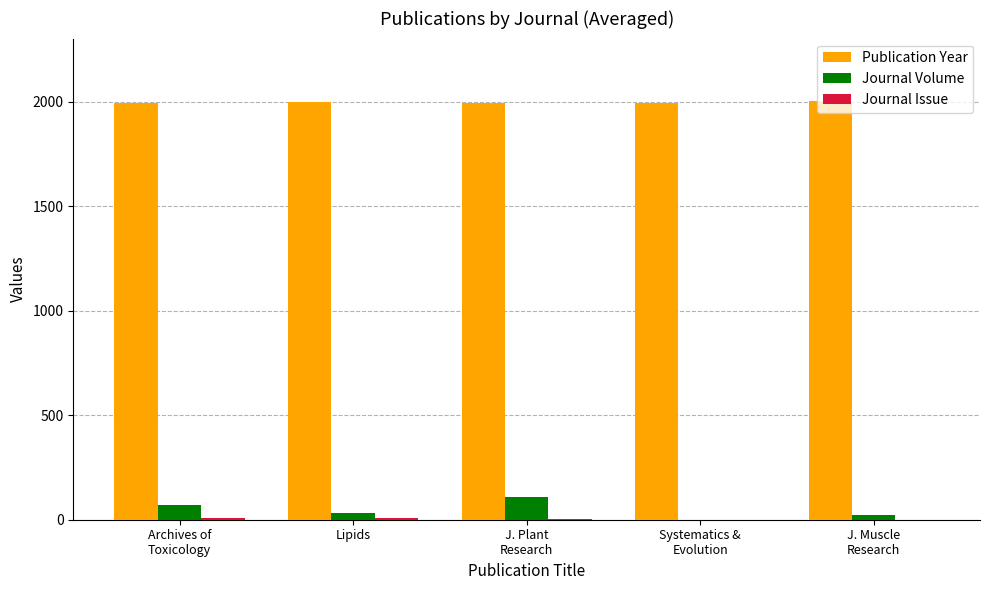

Is the value of Publication Year at J. Muscle
Research greater than the value of Journal Volume at J. Muscle
Research?

Yes